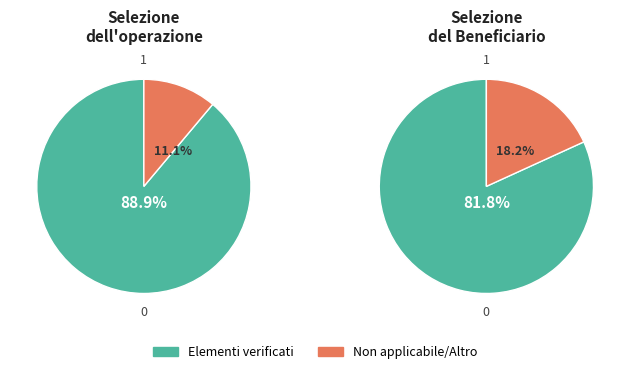

To the nearest percent, what is the average slice percentage?

50%